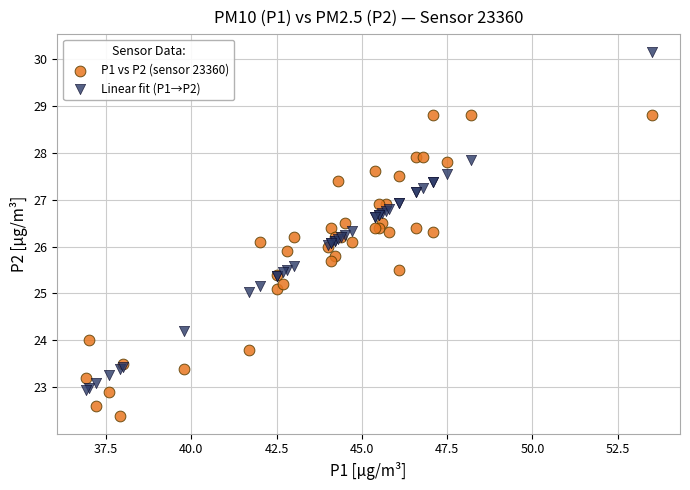

What are all the series names shown in the legend?

P1 vs P2 (sensor 23360), Linear fit (P1→P2)